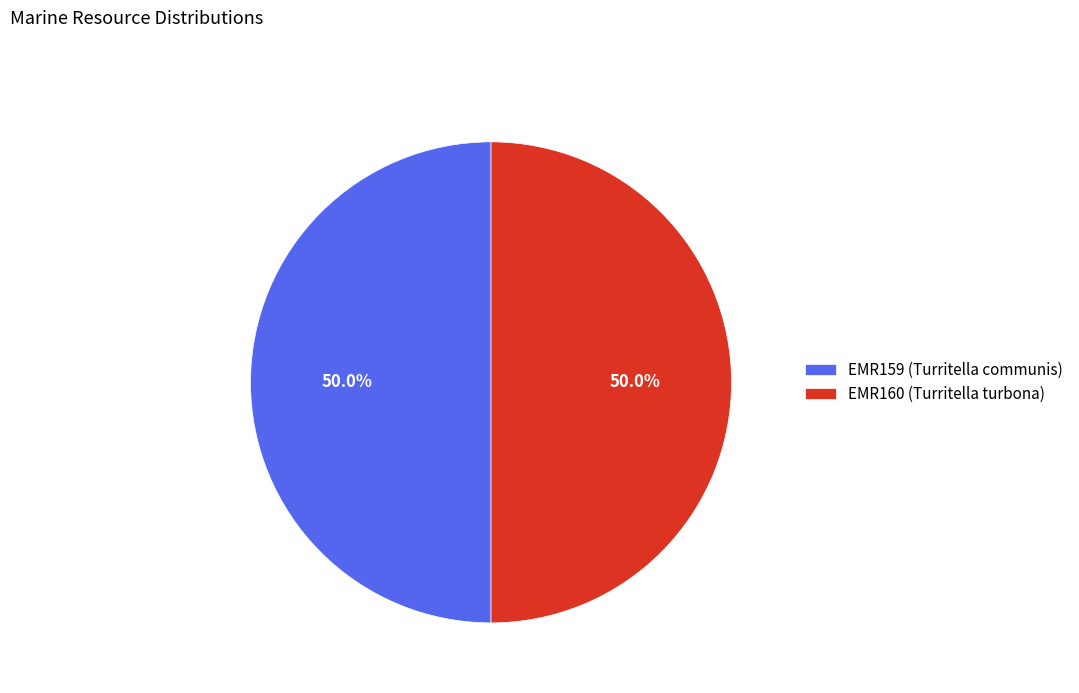

What is the ratio of the value at EMR160 (Turritella turbona) to the value at EMR159 (Turritella communis)?

1.0